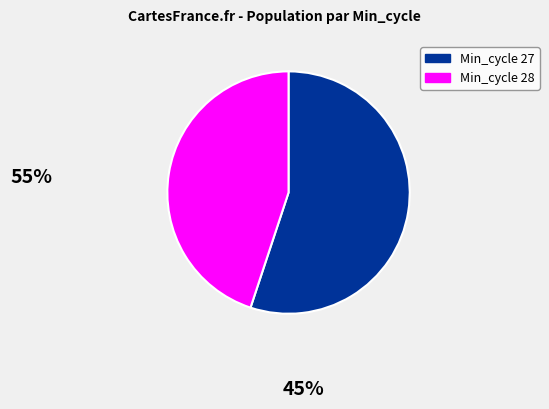

Is it true that Min_cycle 28 is 45% of the pie?

True